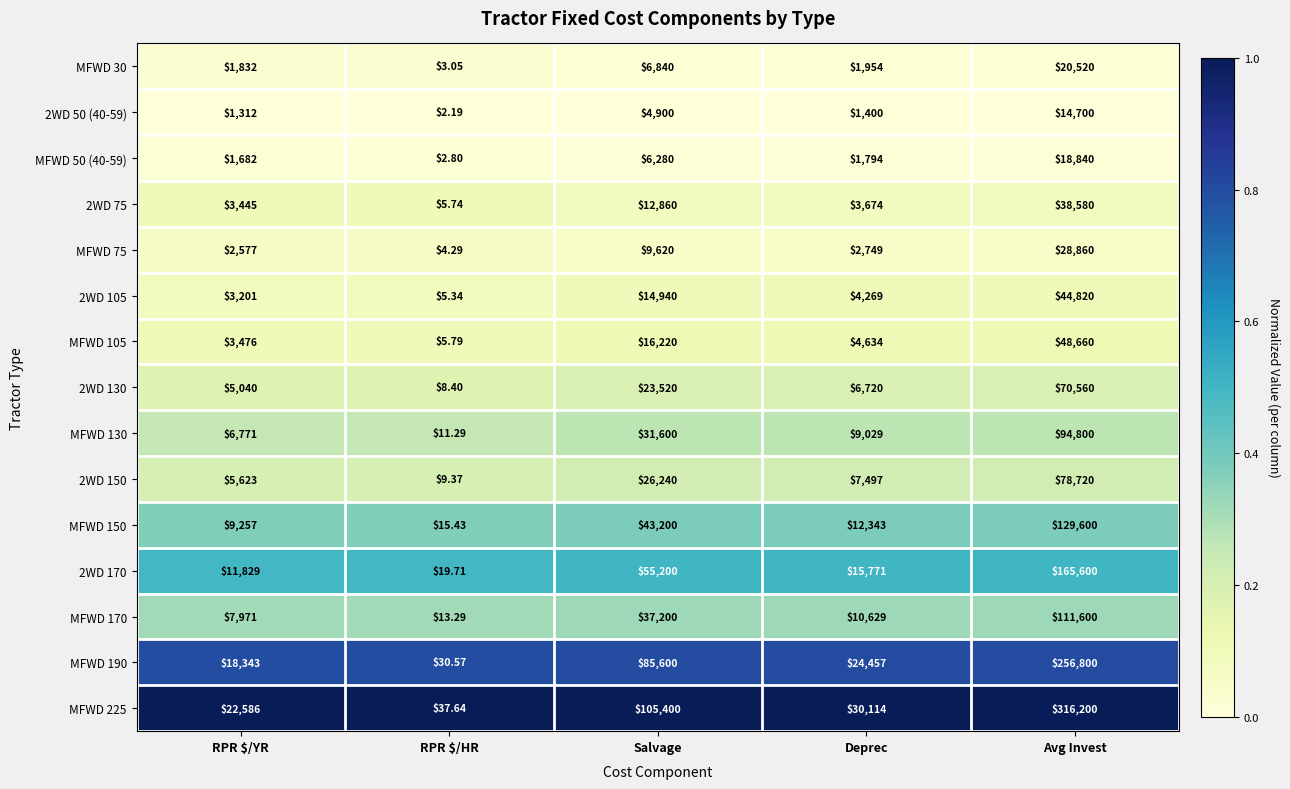

At which category does the chart reach its peak across all series?

Avg Invest